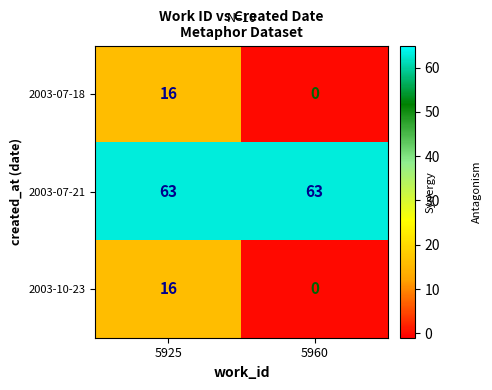

What is the spread (max minus min) of values at 5925?

47